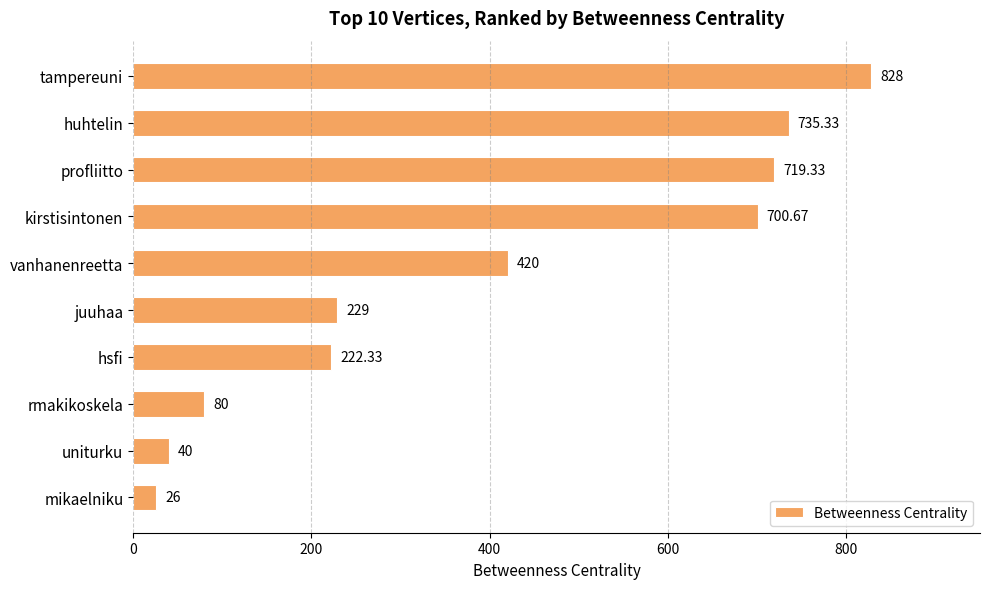

Does the chart contain any negative values?

No